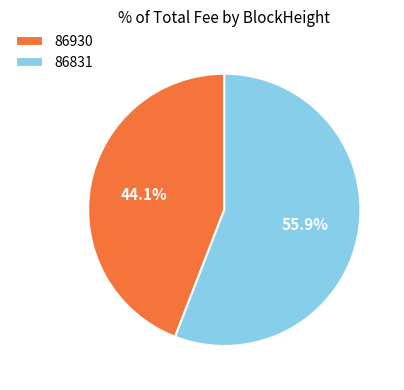

To the nearest percent, what is the average slice percentage?

50%